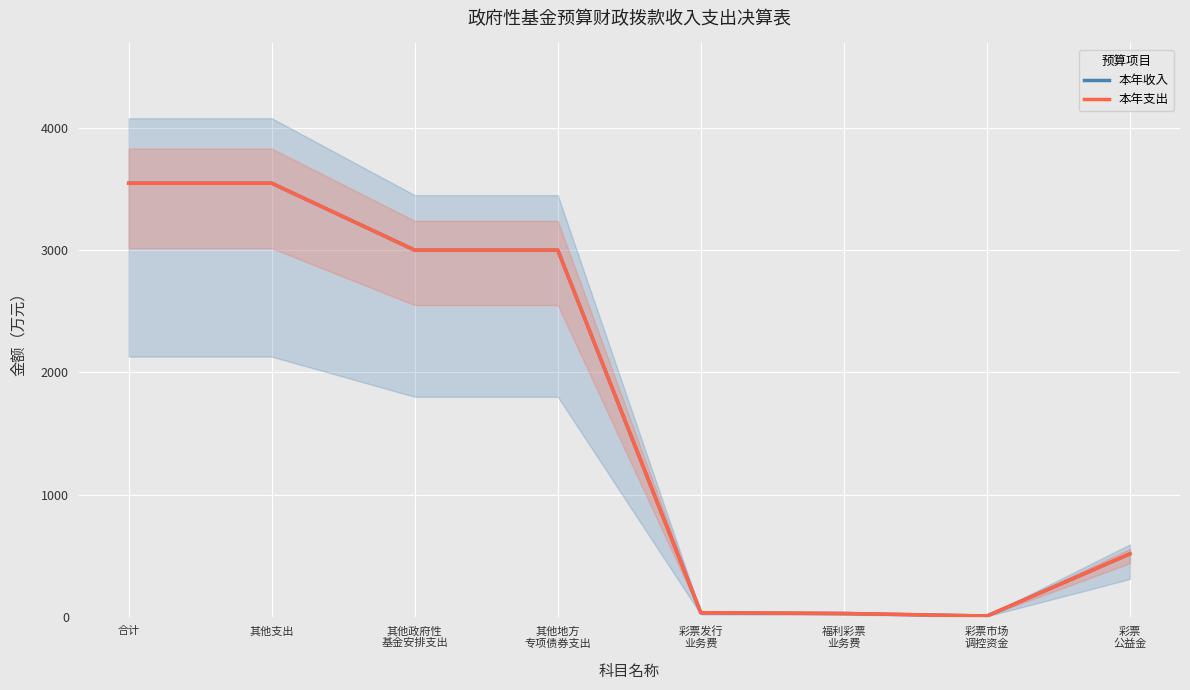

At 彩票发行
业务费, list the series in order from largest to smallest.

本年收入, 本年支出